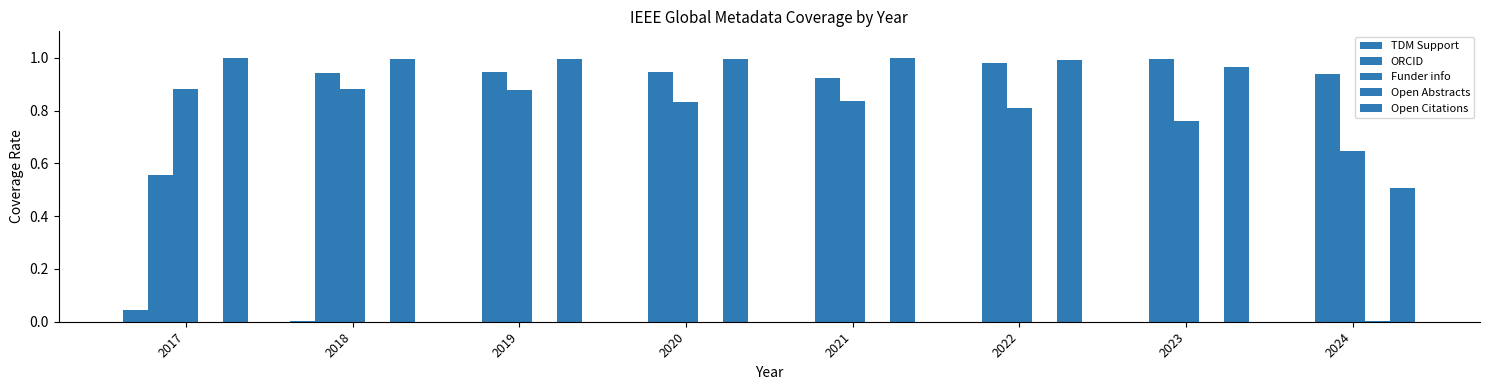

Rank the series at 2024 from lowest to highest value.

TDM Support, Open Abstracts, Open Citations, Funder info, ORCID